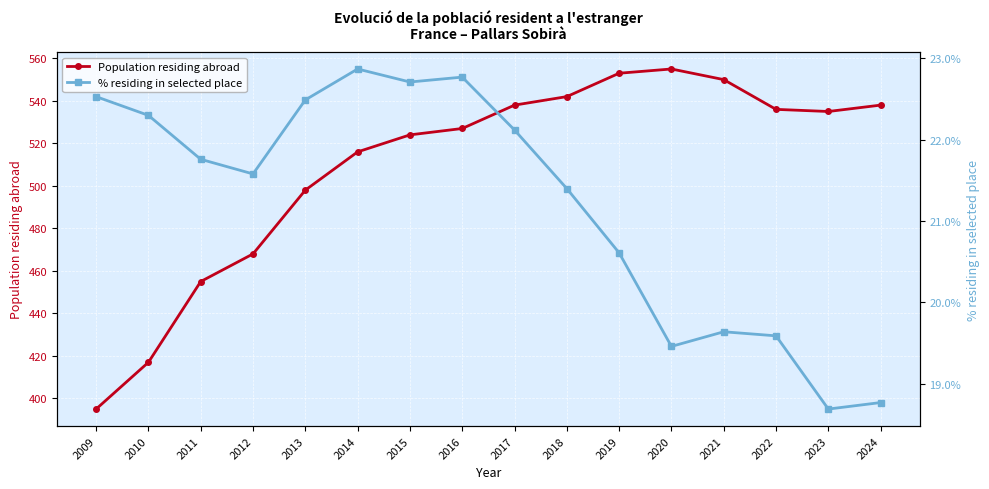

How many interior local peaks does the Population residing abroad series have?

1